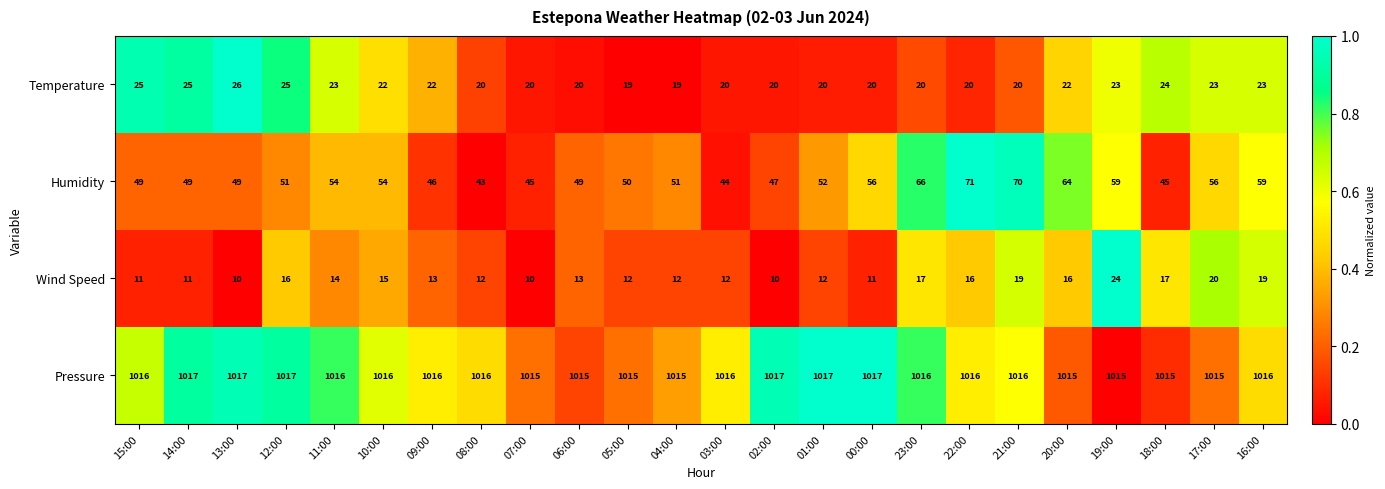

Which series has the largest total across all categories?

Pressure